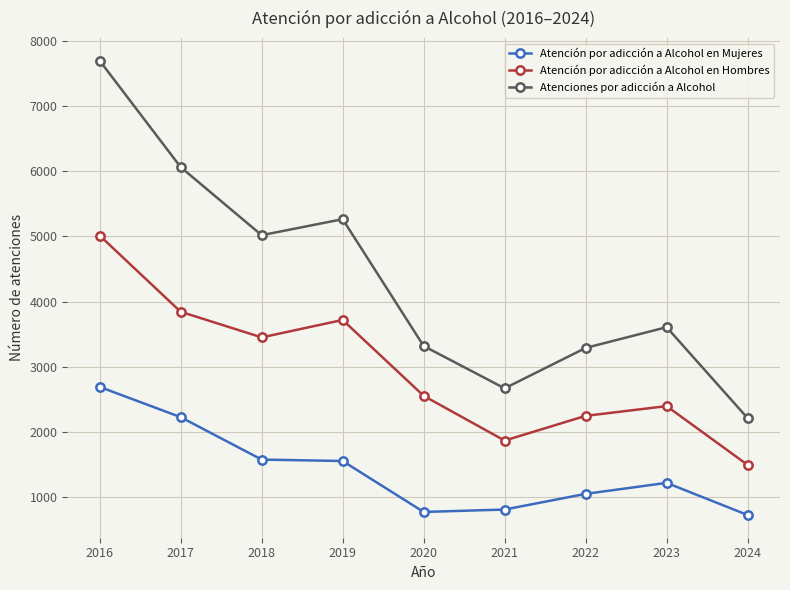

Does the chart display data point markers on the line(s)?

Yes